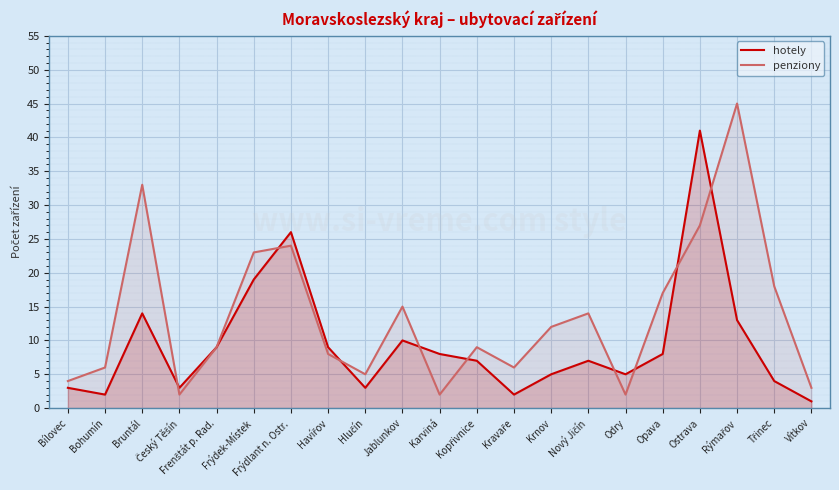

How many lines are shown in the chart?

2